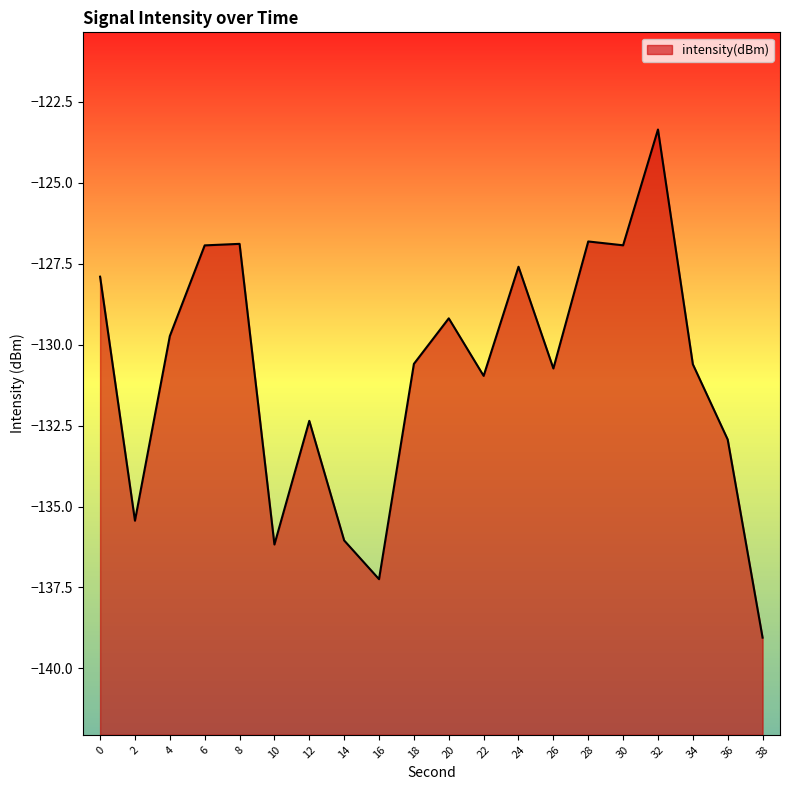

Reading left to right, transcribe all the data shown in this chart.

0=-127.9	2=-135.4	4=-129.7	6=-126.9	8=-126.9	10=-136.2	12=-132.4	14=-136.0	16=-137.2	18=-130.6	20=-129.2	22=-131.0	24=-127.6	26=-130.7	28=-126.8	30=-126.9	32=-123.4	34=-130.6	36=-132.9	38=-139.0